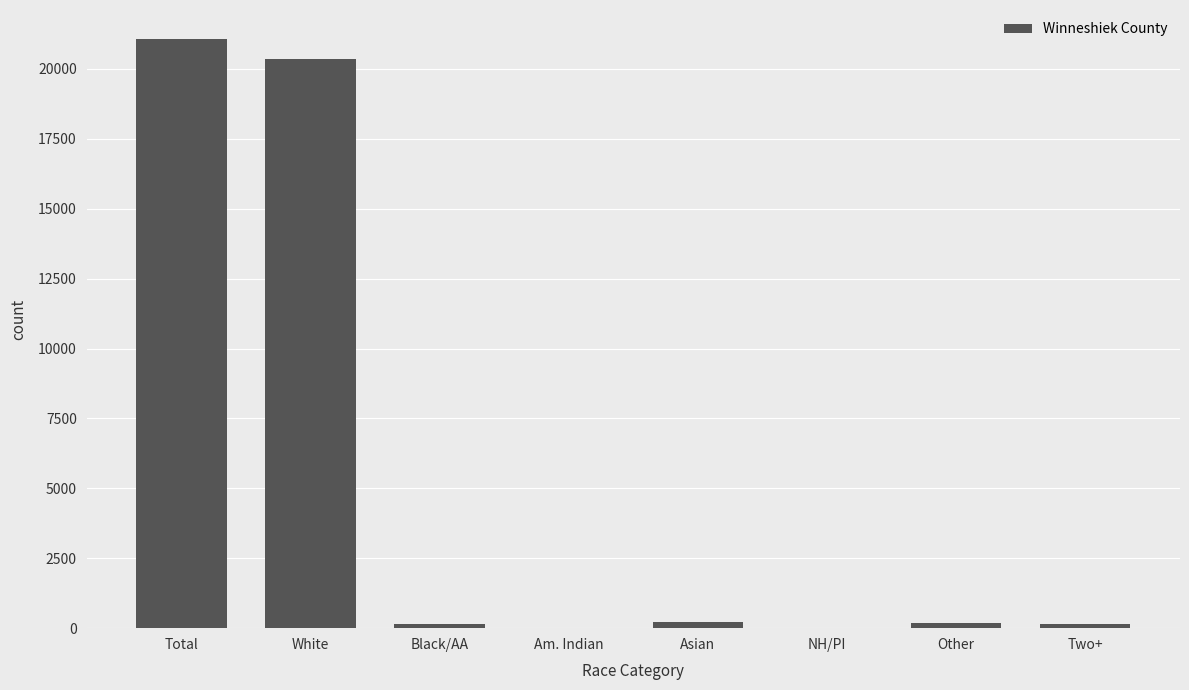

What is the sum of all values?

42112